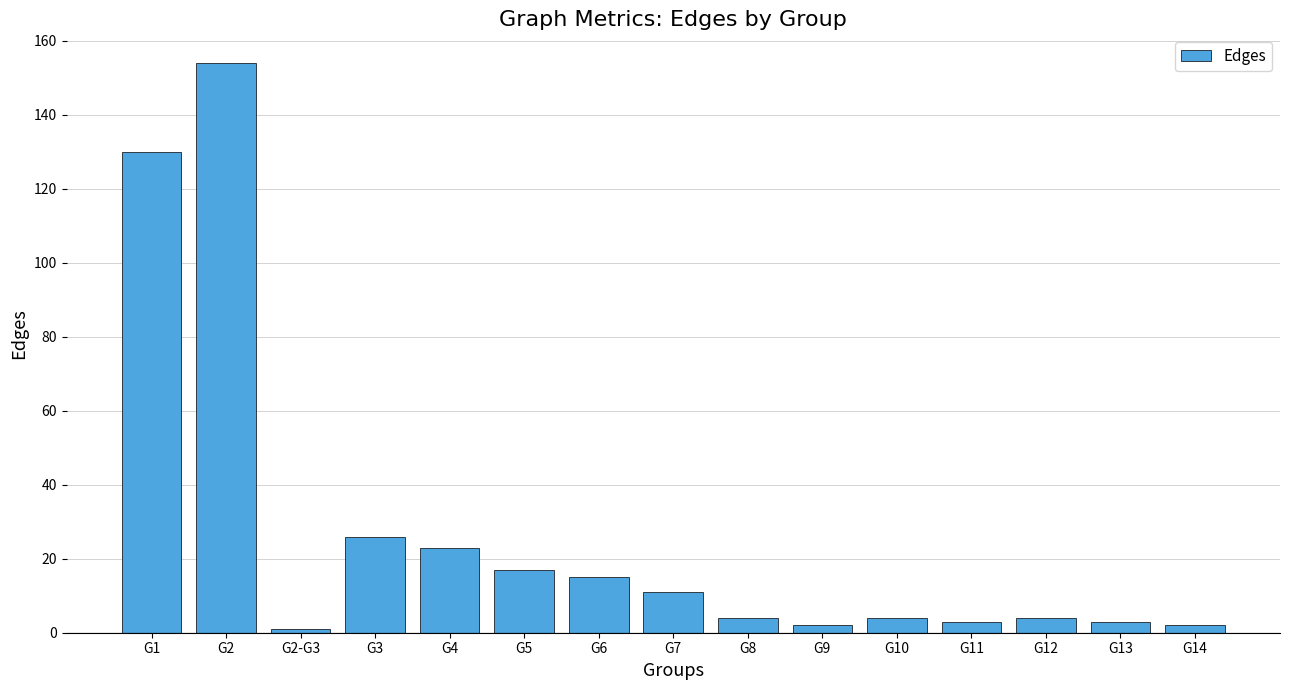

What is the difference between the maximum and minimum values?

153